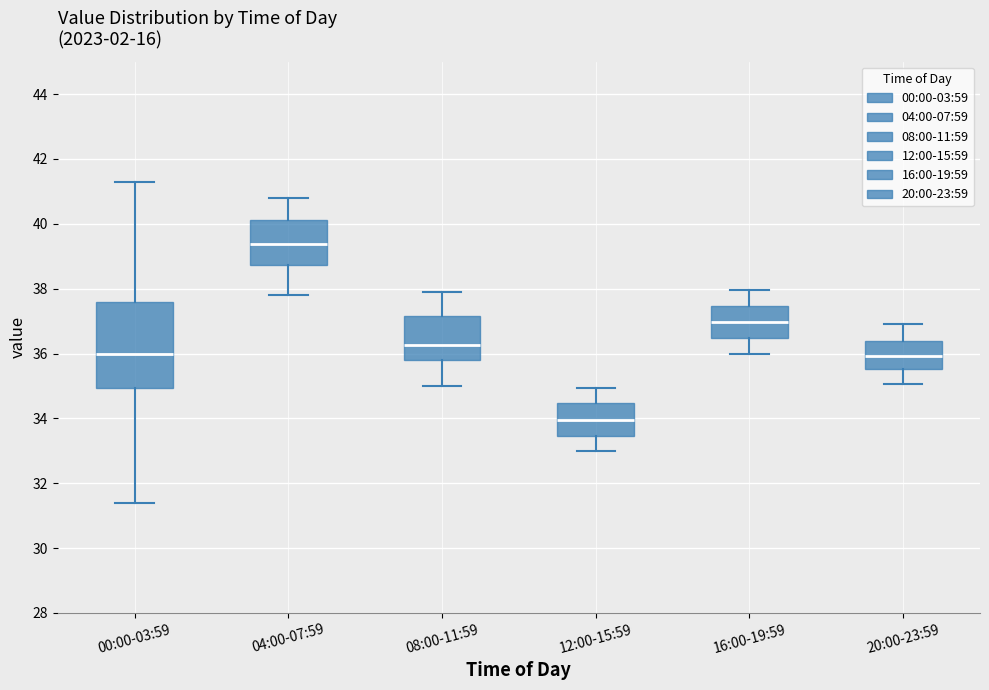

Reading left to right, read every box against the y-axis: the position of its median line, the range the box covers, and the ends of its whiskers. The values are not printed on the chart, so give them approximately, as read against the axis.

00:00-03:59: median 36.0, box 35.0 to 37.6, whiskers 31.4 to 41.4
04:00-07:59: median 39.4, box 38.8 to 40.2, whiskers 37.8 to 40.8
08:00-11:59: median 36.2, box 35.8 to 37.2, whiskers 35.0 to 38.0
12:00-15:59: median 34.0, box 33.4 to 34.4, whiskers 33.0 to 35.0
16:00-19:59: median 37.0, box 36.4 to 37.4, whiskers 36.0 to 38.0
20:00-23:59: median 36.0, box 35.6 to 36.4, whiskers 35.0 to 37.0